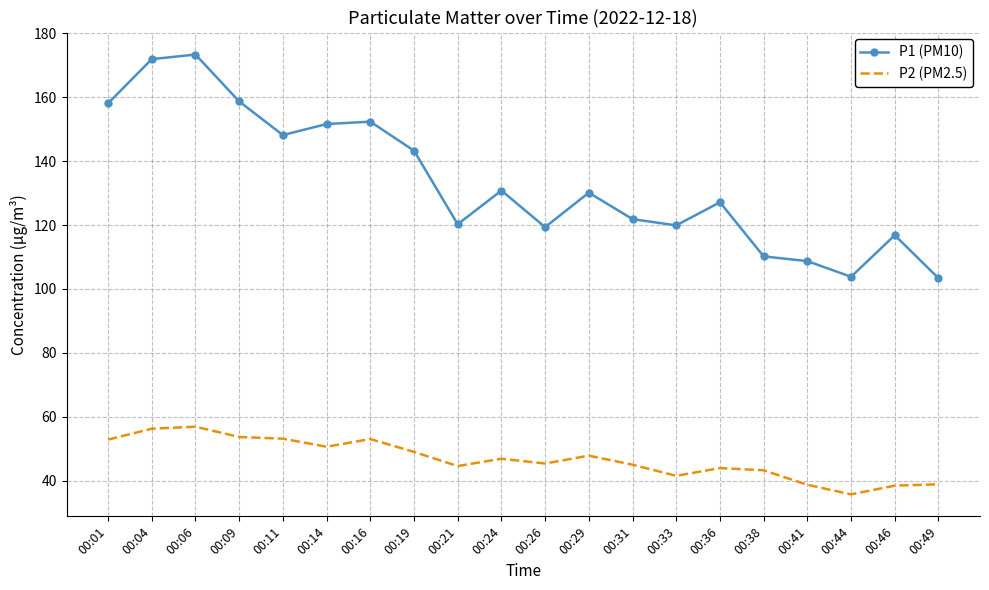

What is the sum of the P1 (PM10) values at 00:49 and 00:41?

212.1